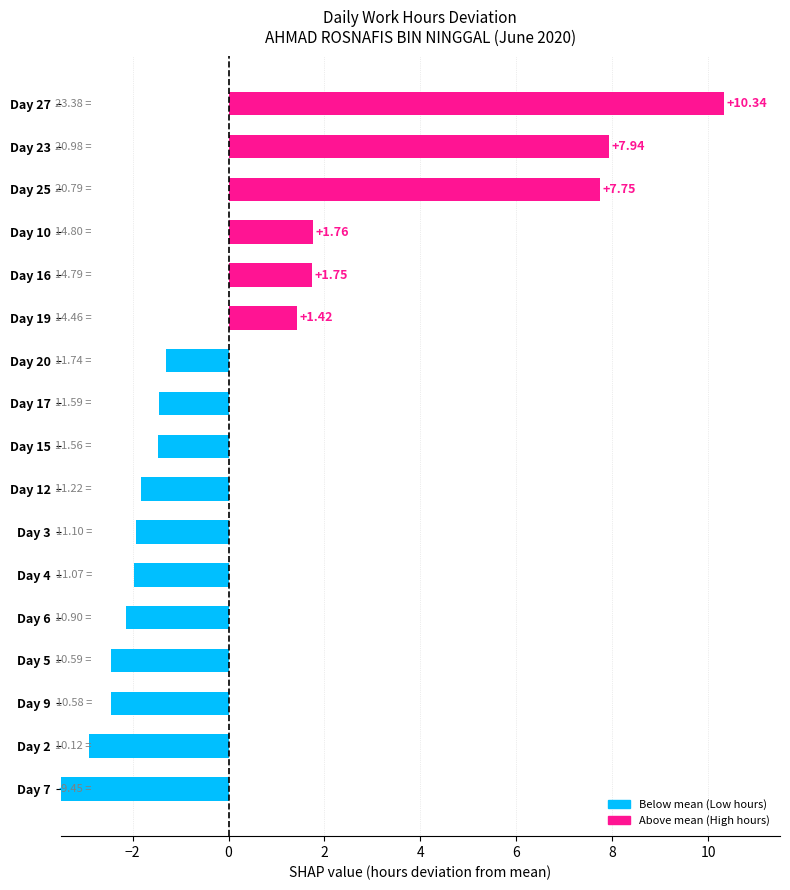

What is the average value?

0.4